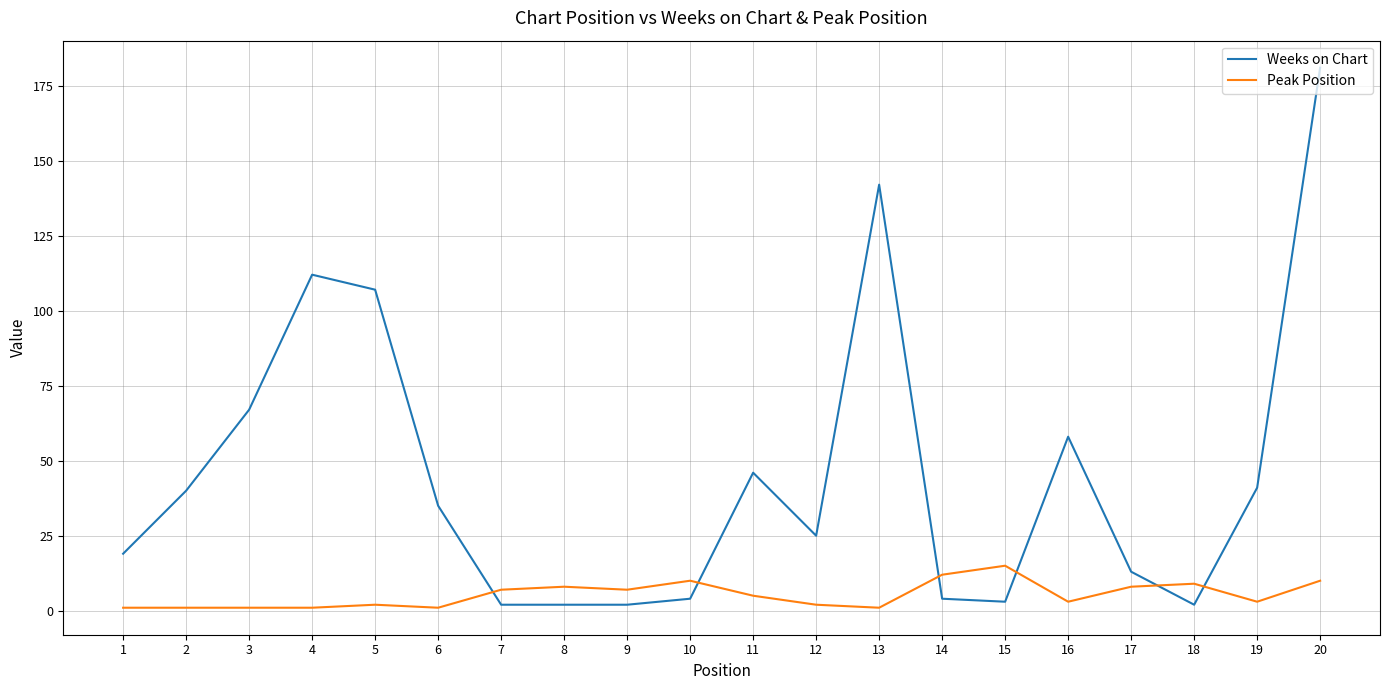

What is the highest value of the Weeks on Chart series?

181